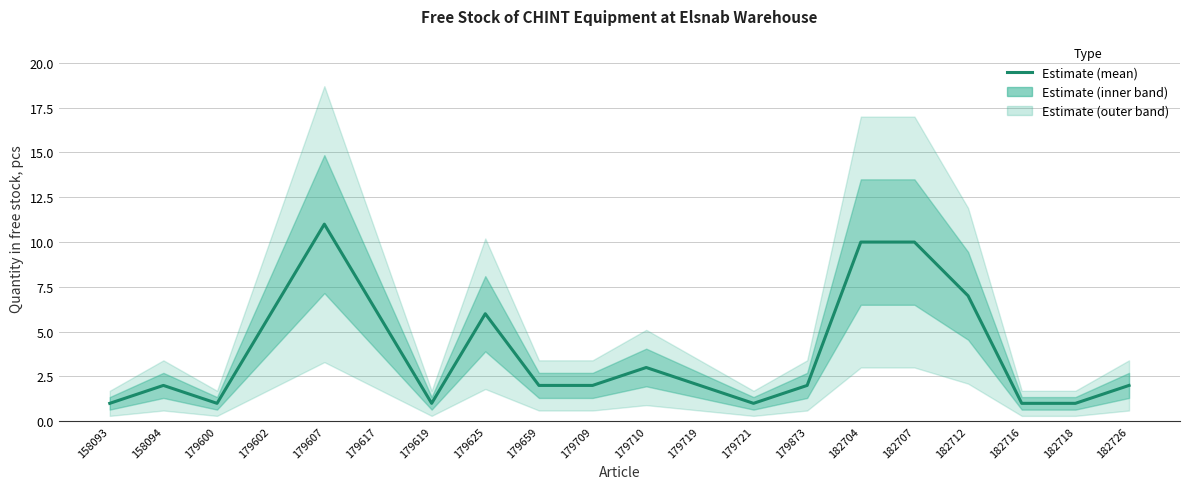

Rank the categories by value from lowest to highest.

158093, 179600, 179619, 179721, 182716, 182718, 158094, 179659, 179709, 179719, 179873, 182726, 179710, 179602, 179617, 179625, 182712, 182704, 182707, 179607